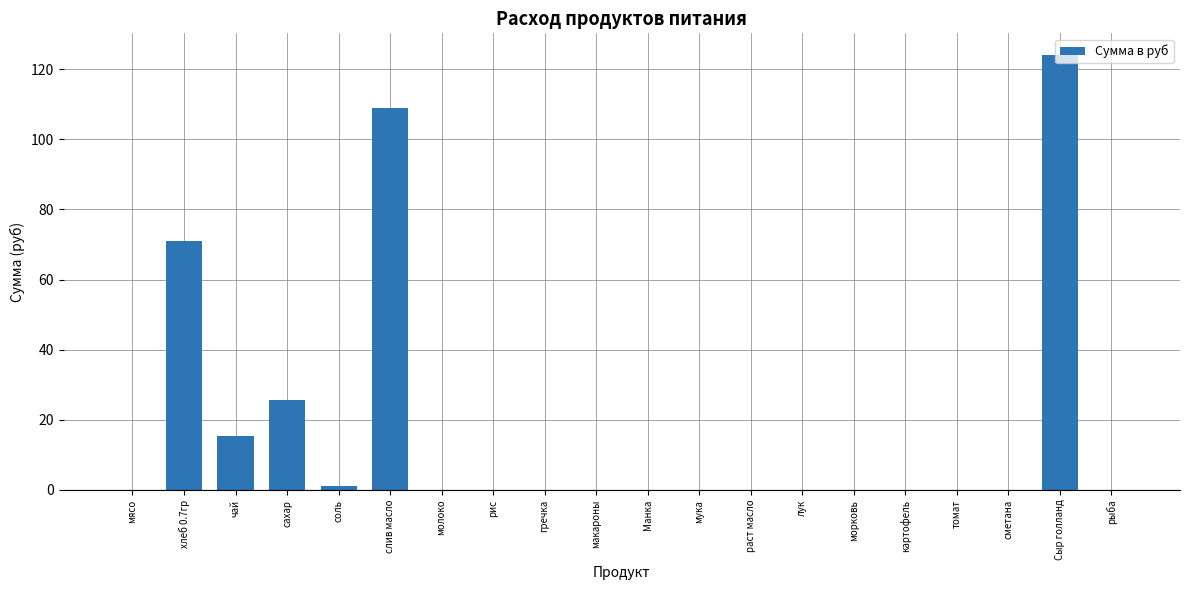

How many series are shown in this chart?

1